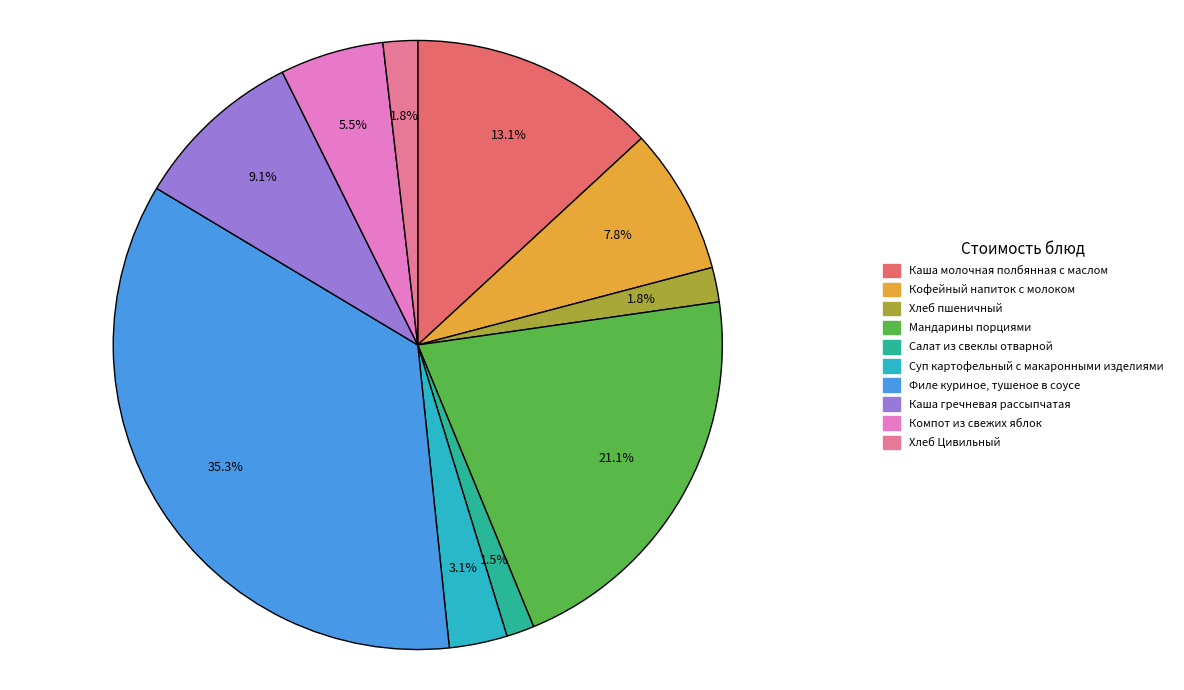

What is the largest slice in the pie chart?

Филе куриное, тушеное в соусе